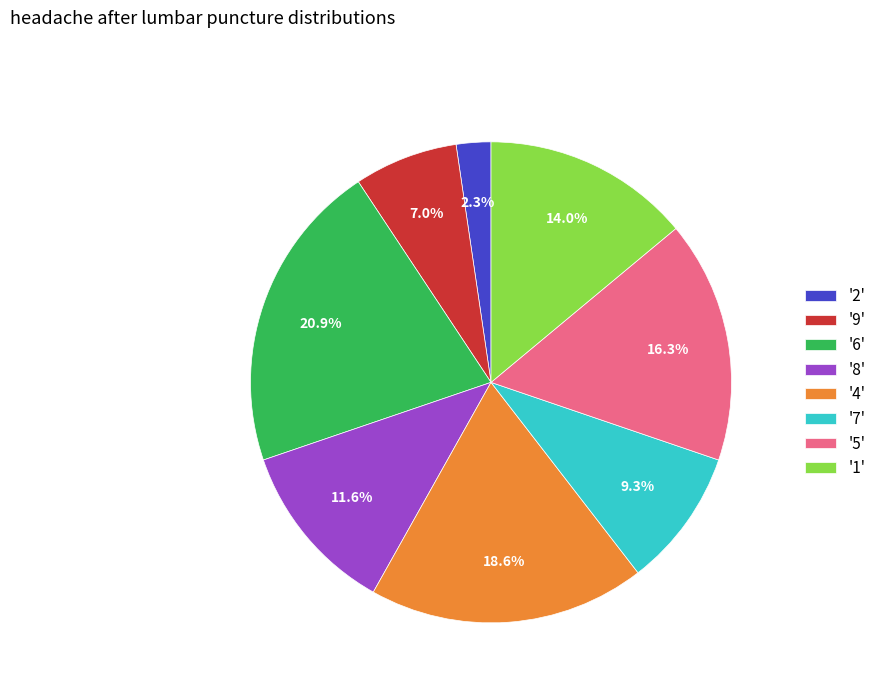

Is '9' the majority of the pie?

No